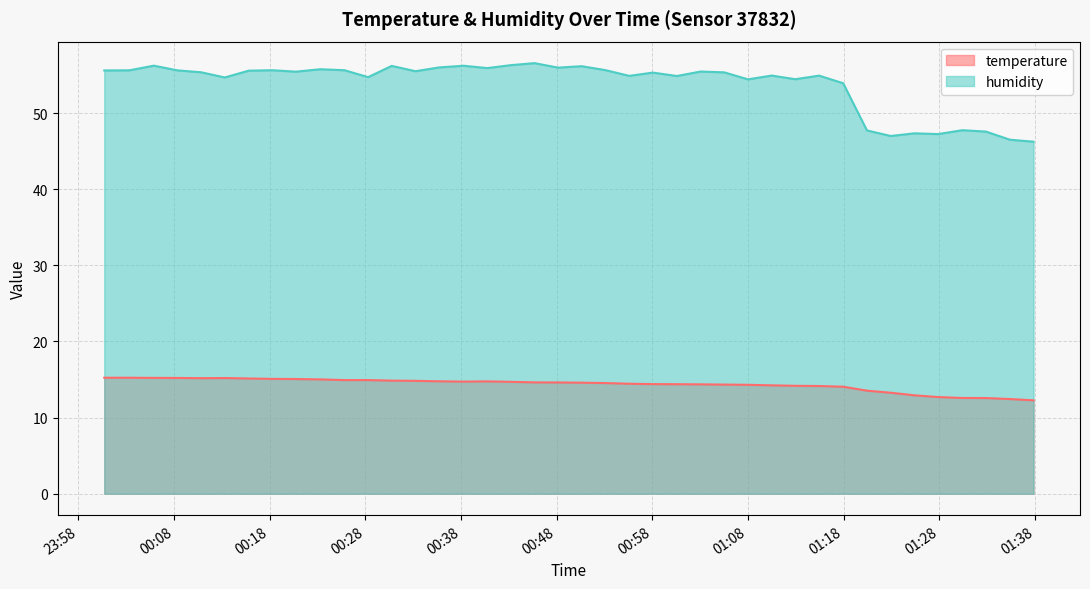

Reading left to right, transcribe all the data shown in this chart.

temperature: 15.2	15.2	15.2	15.2	15.2	15.2	15.1	15.1	15.1	15.0	14.9	14.9	14.9	14.8	14.8	14.7	14.8	14.7	14.6	14.6	14.6	14.5	14.4	14.4	14.4	14.4	14.3	14.3	14.2	14.2	14.2	14.1	13.5	13.3	12.9	12.7	12.6	12.6	12.4	12.3
humidity: 55.6	55.6	56.2	55.6	55.4	54.7	55.6	55.6	55.5	55.8	55.6	54.7	56.2	55.5	56.0	56.2	55.9	56.3	56.6	56.0	56.2	55.7	54.9	55.3	54.9	55.5	55.4	54.4	54.9	54.5	54.9	53.9	47.7	47.0	47.4	47.2	47.8	47.6	46.5	46.2